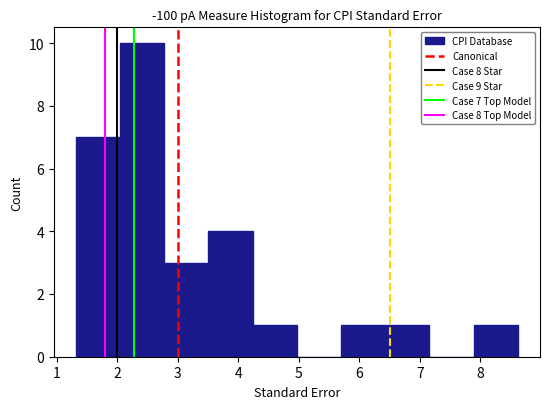

Over which range of the x-axis is the bar tallest?

2.0 to 2.8